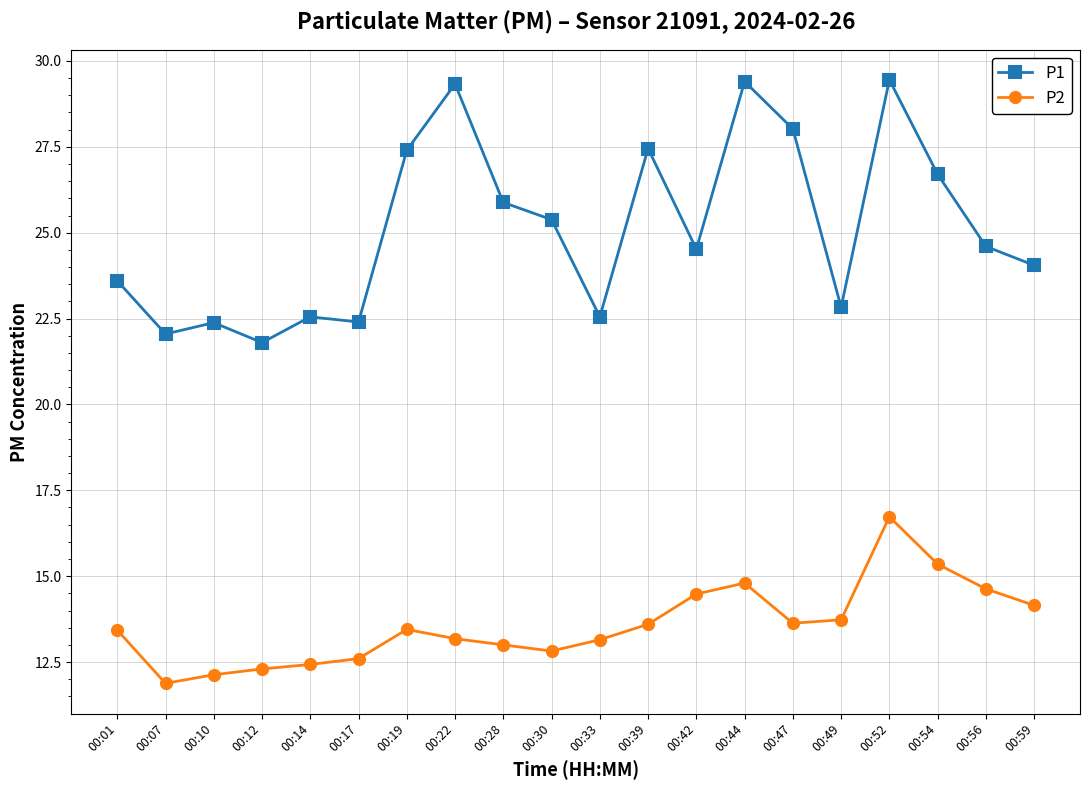

What is the average value of the P2 series?

13.6